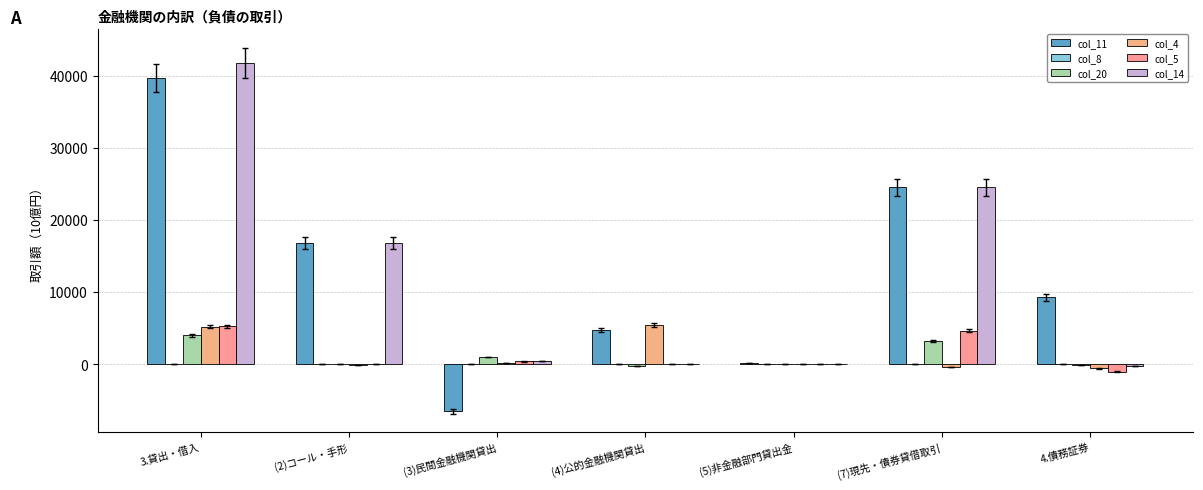

What is the label of the 7th bar from the left?

4.債務証券